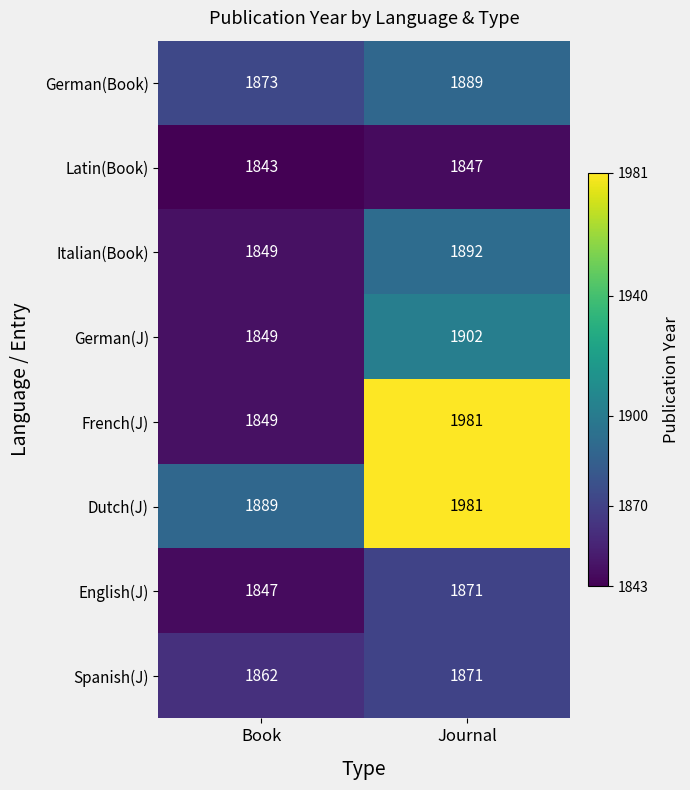

Rank the categories by Latin(Book) value from highest to lowest.

Journal, Book